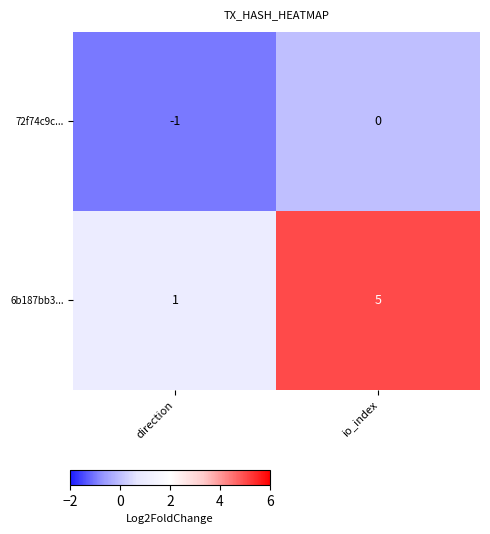

Which series has the widest spread of values?

6b187bb3...